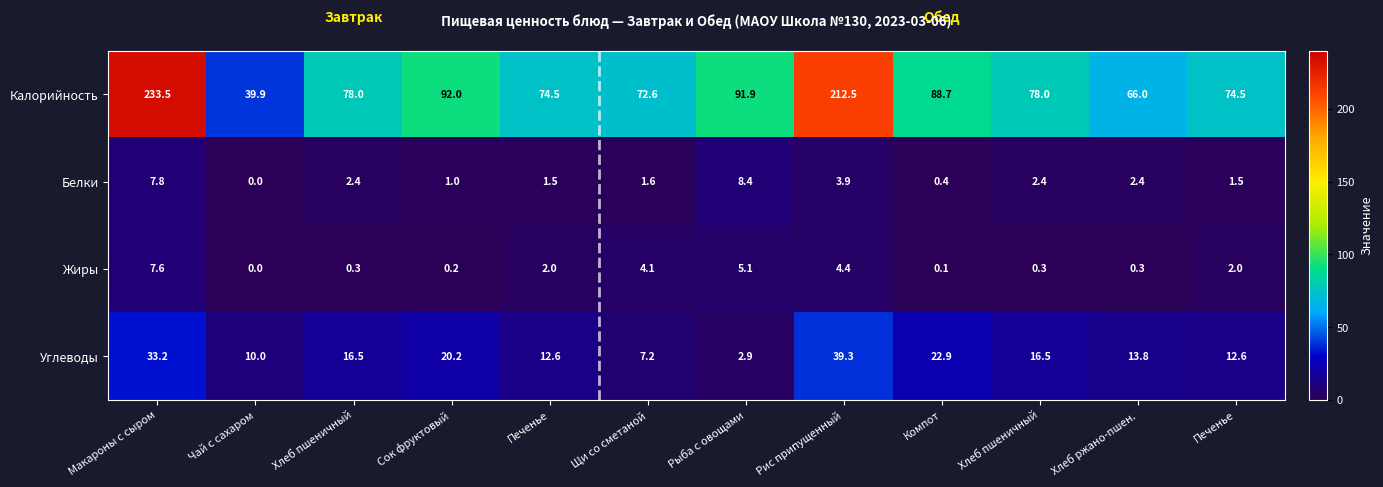

How many values in Белки are above zero?

11